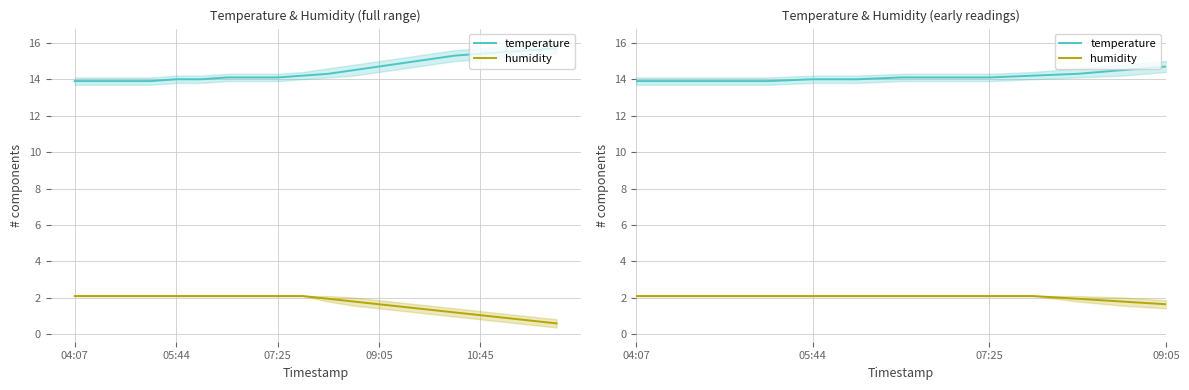

Is the value of humidity at 16 greater than the value of temperature at 8?

No